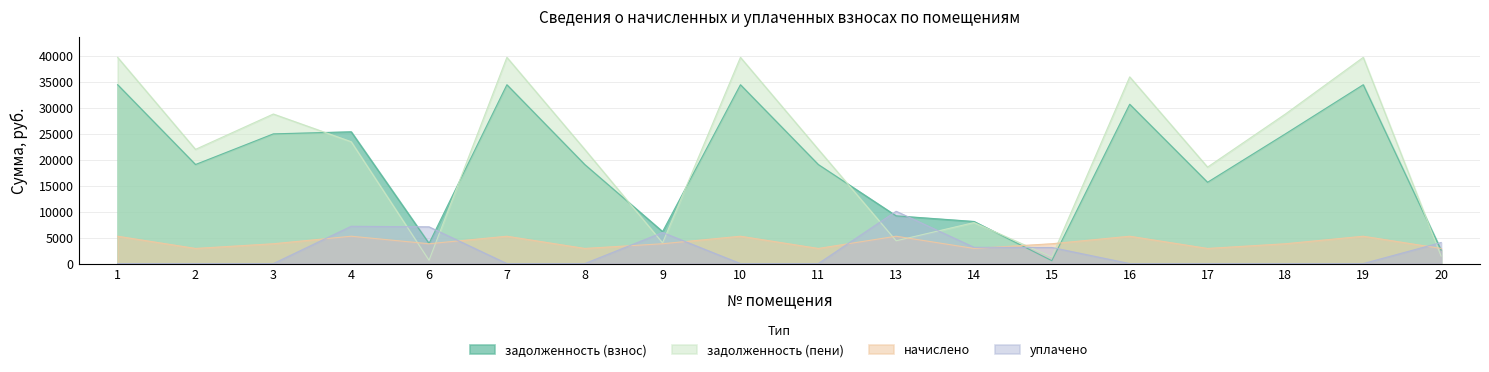

How many data points does each series have?

18